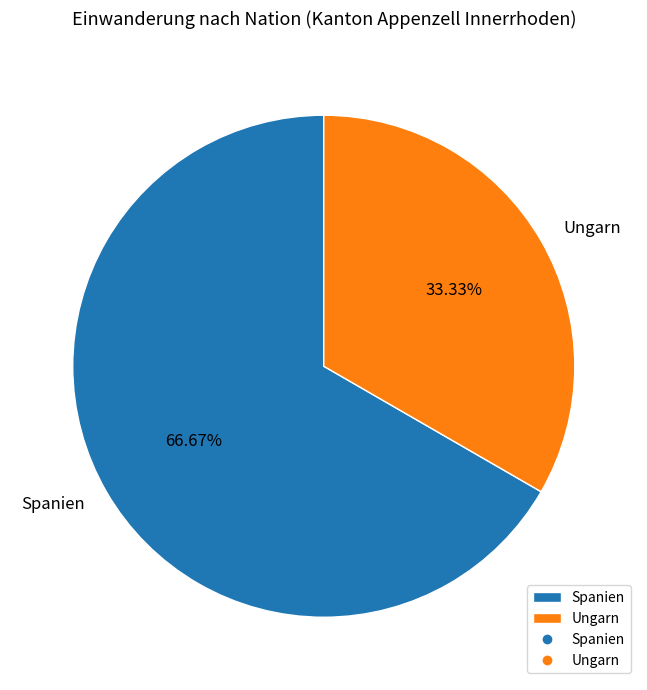

How much of the chart is everything except Ungarn?

66.7%